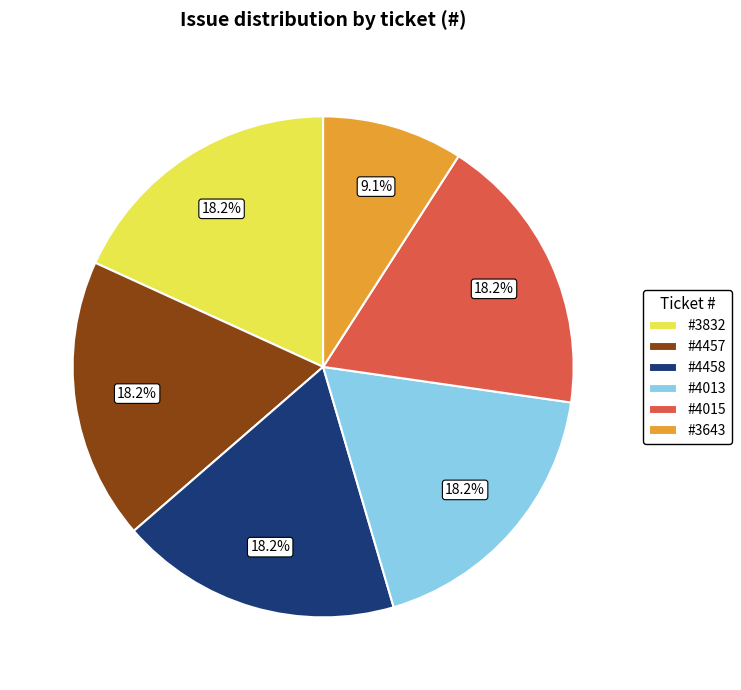

To the nearest percent, what is the difference between the largest and smallest slice percentages?

9%